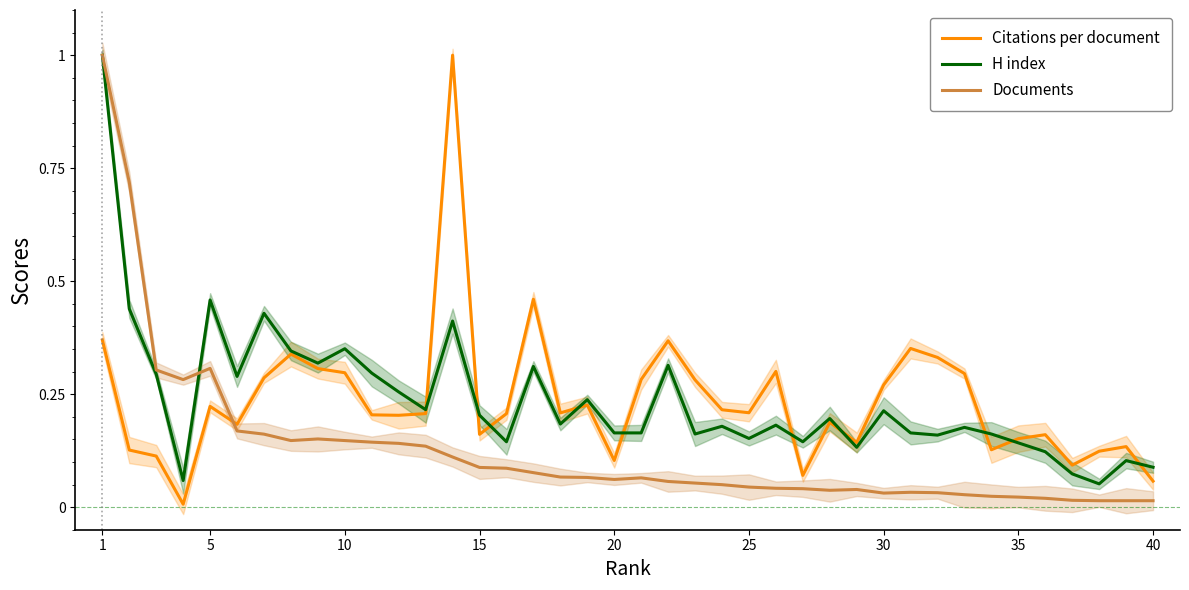

True or false: Citations per document and H index cross at least once.

True